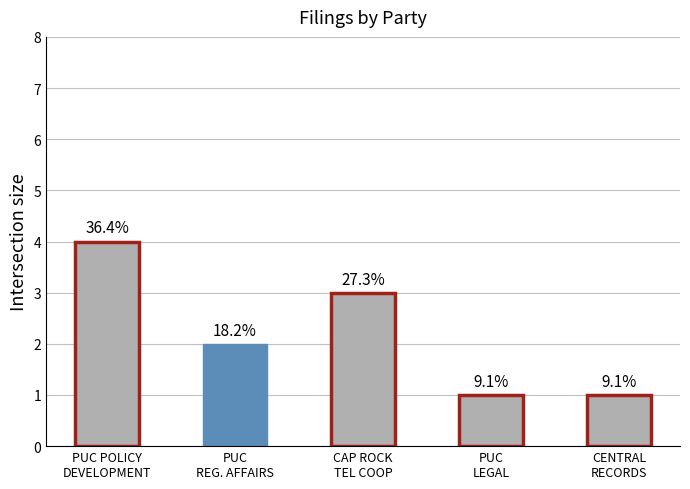

What position from the right is CAP ROCK
TEL COOP?

3